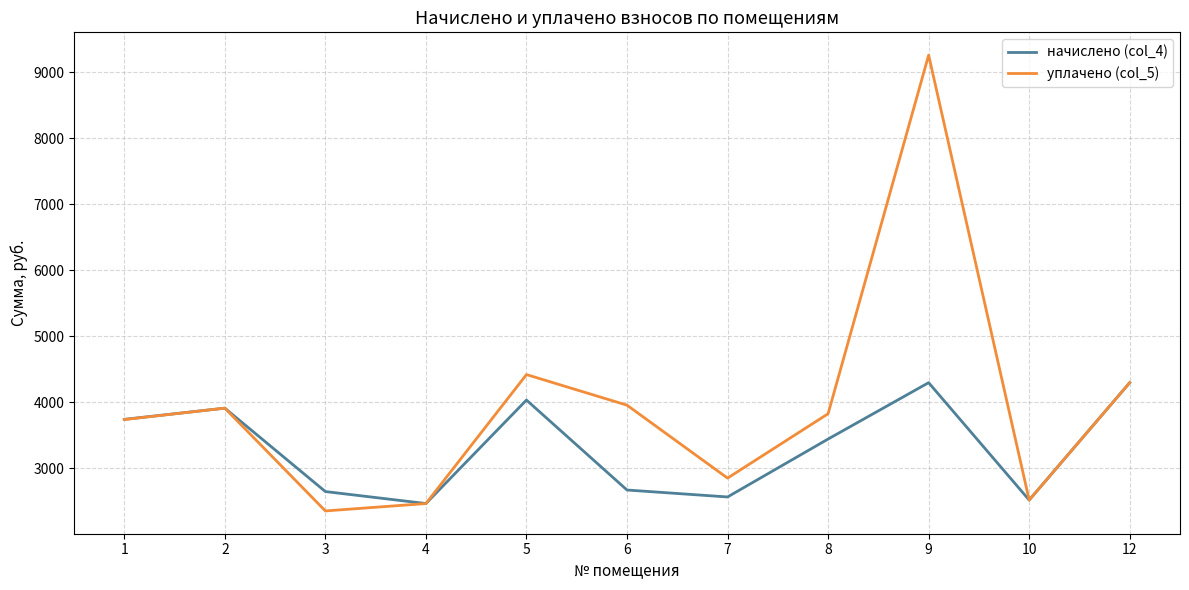

Is this an area chart (filled region under the line)?

No